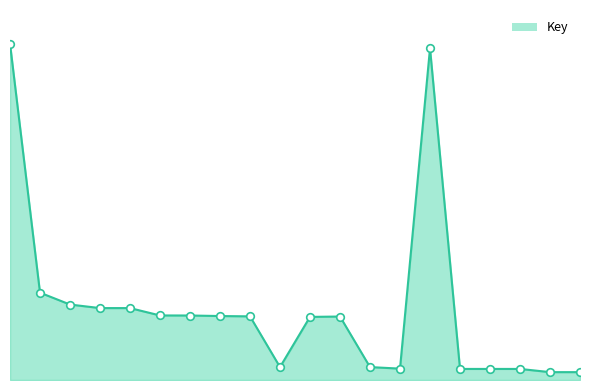

At how many categories does at least one series exceed 871581712?

2